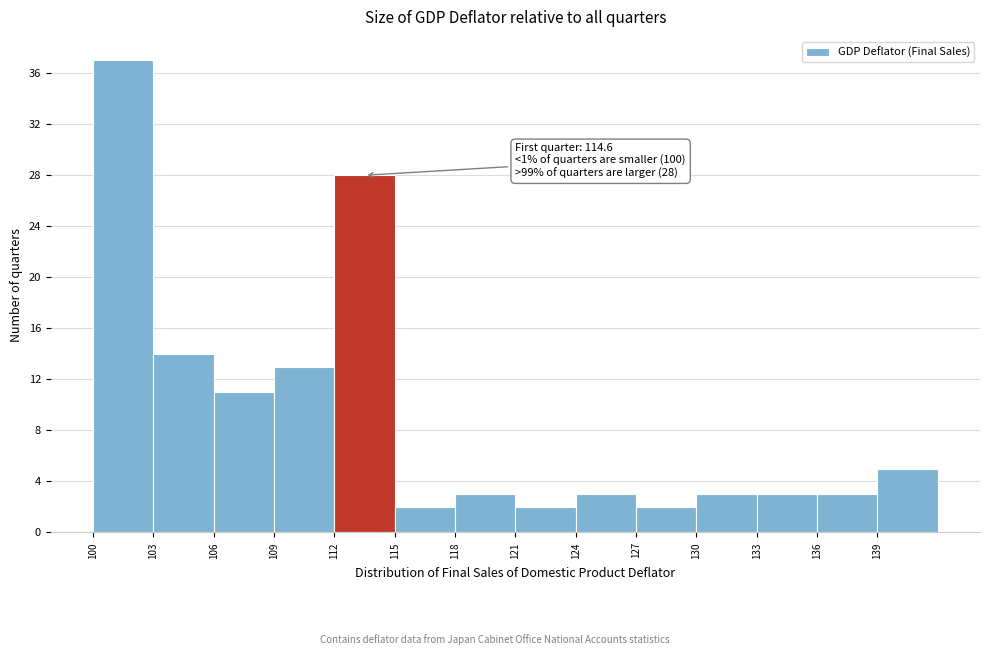

Which range on the x-axis has the tallest bar?

100 to 103